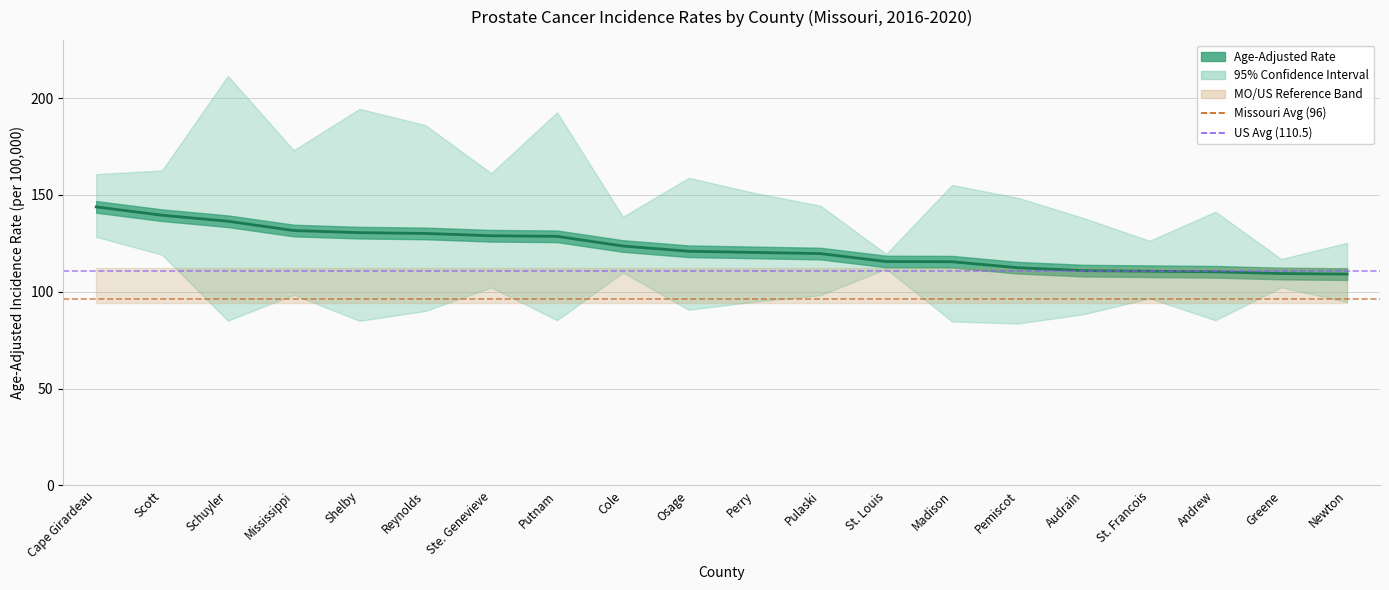

What is the minimum value for US Avg (110.5)?

110.5